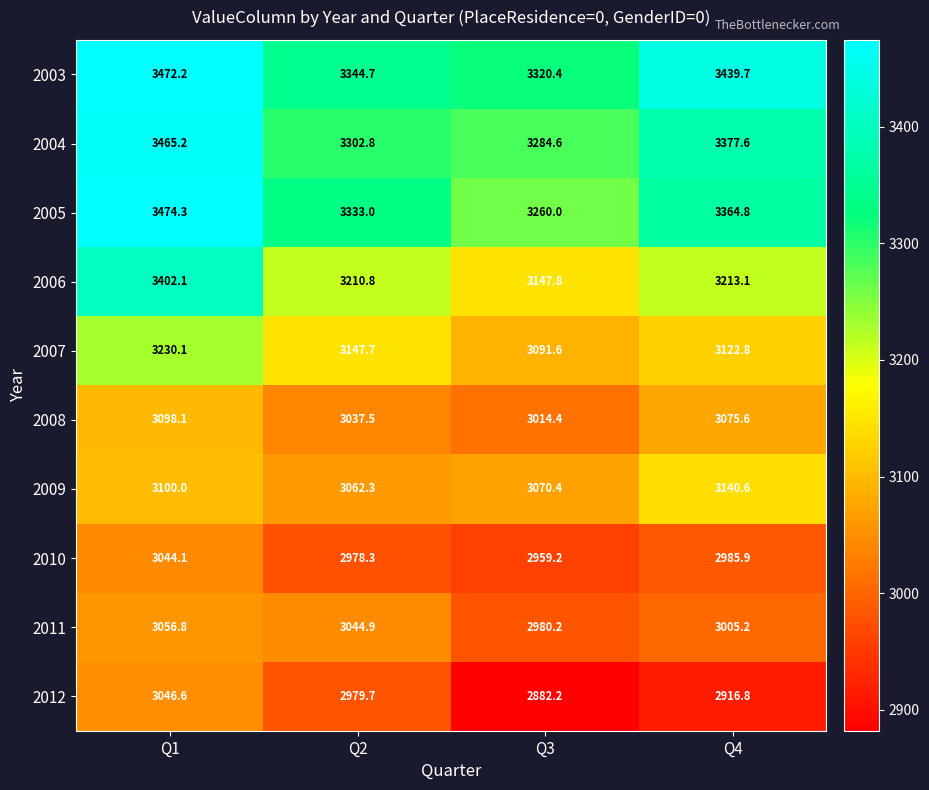

Is it true that 2009 equals 3140.6 at Q4?

True